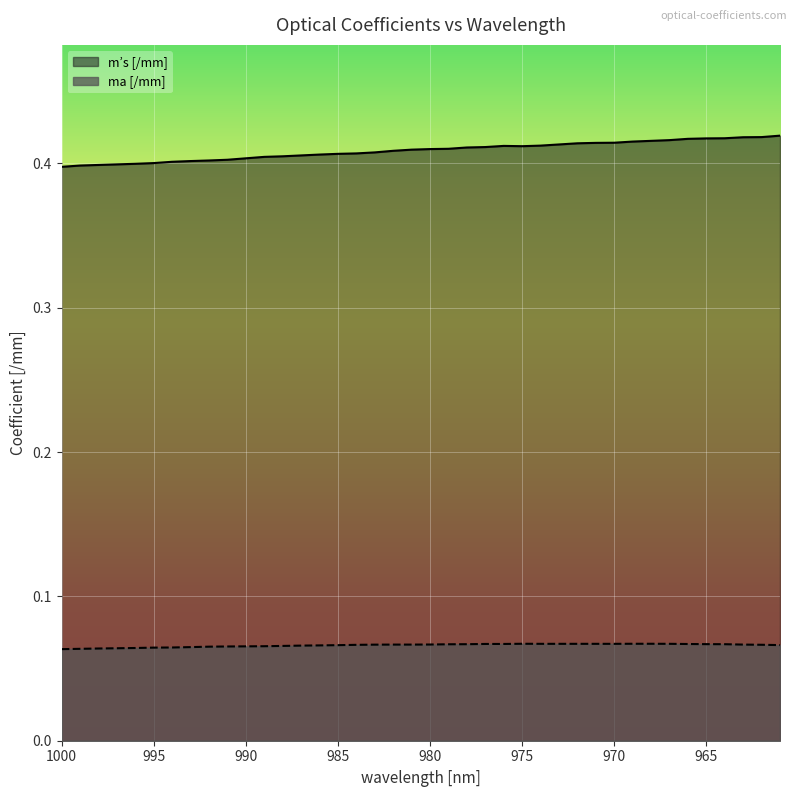

What is the value of the ma [/mm] point at the 30th from the left?

0.1